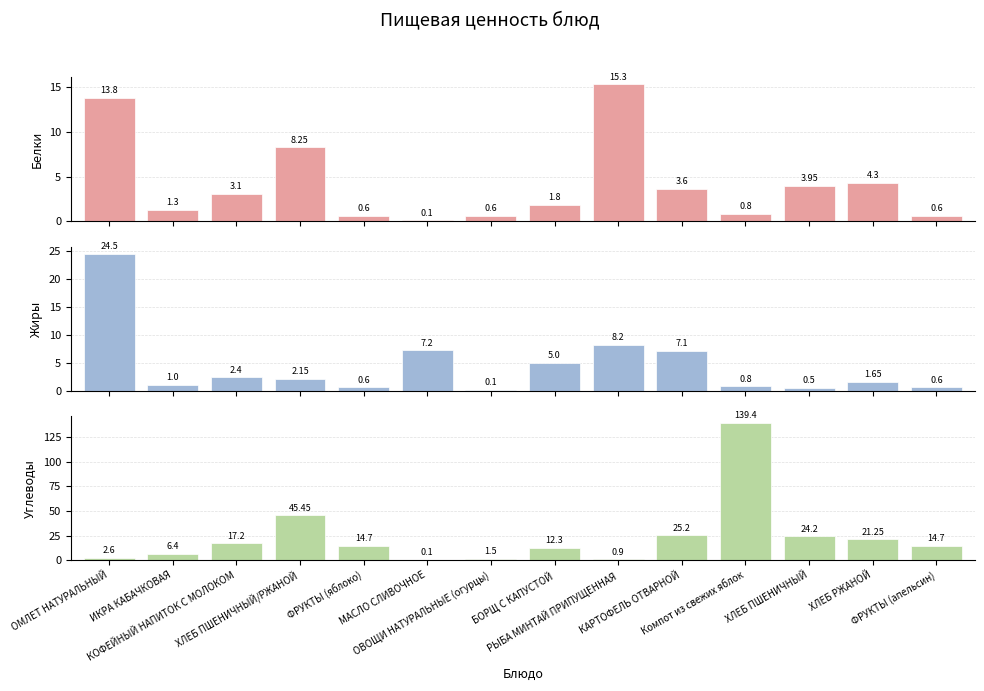

How many data points does each series have?

14